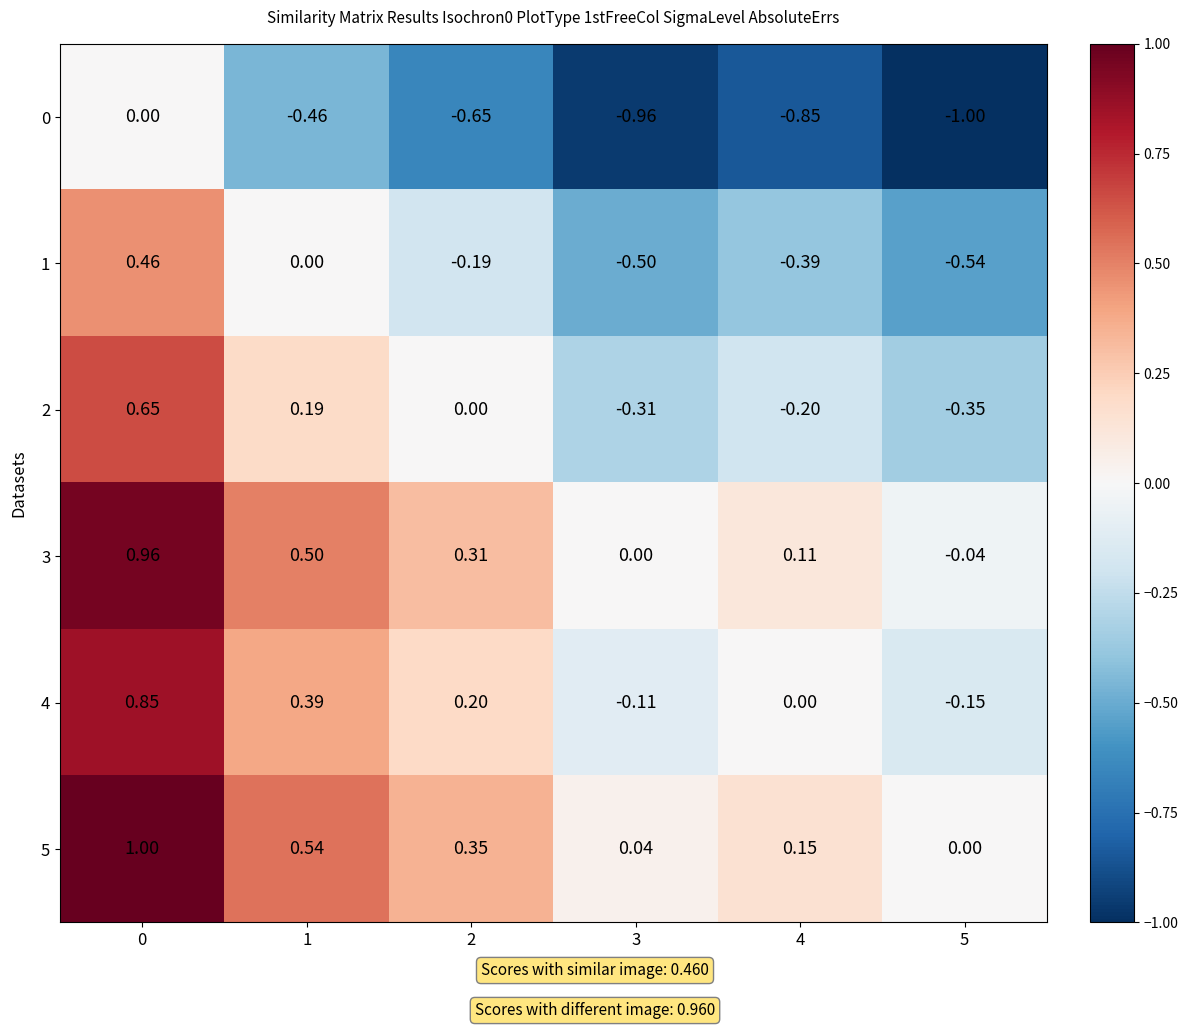

Is the value of 4 at 5 greater than the value of 0 at 5?

Yes